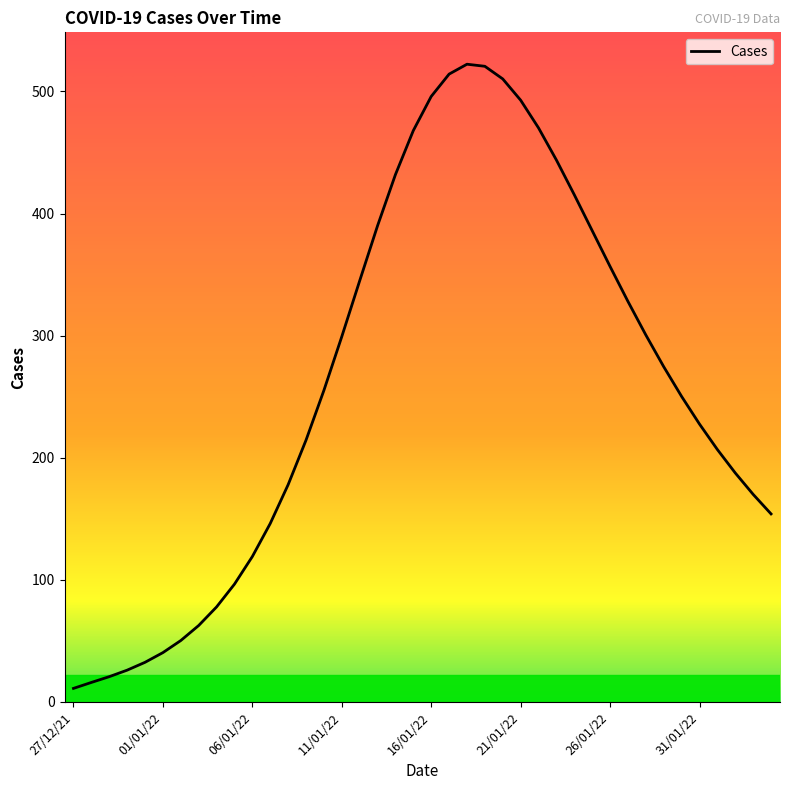

What is the difference between the maximum and minimum values?

511.2